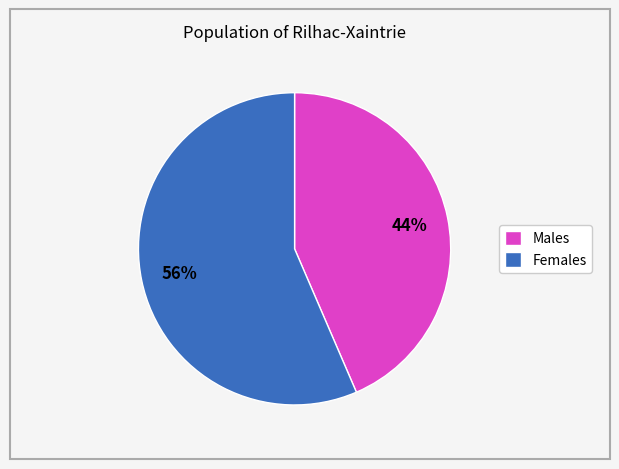

Does Males represent more than half of the total?

No